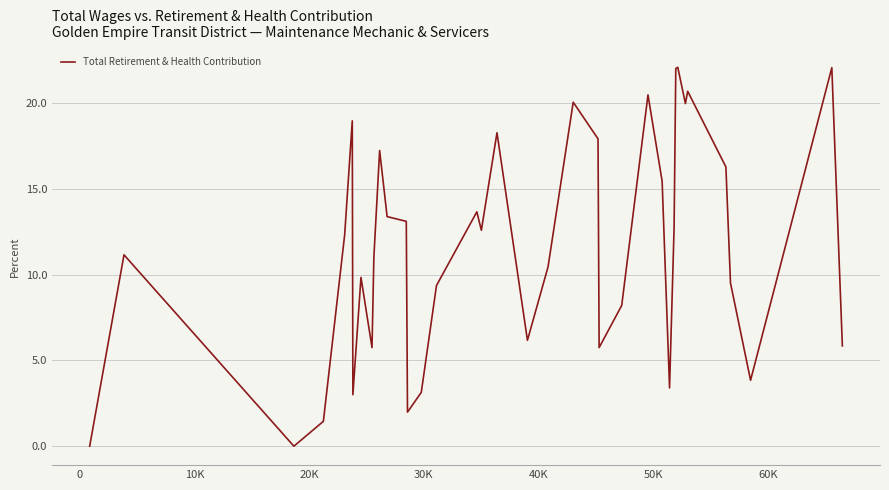

How many data points are above 11160?

19